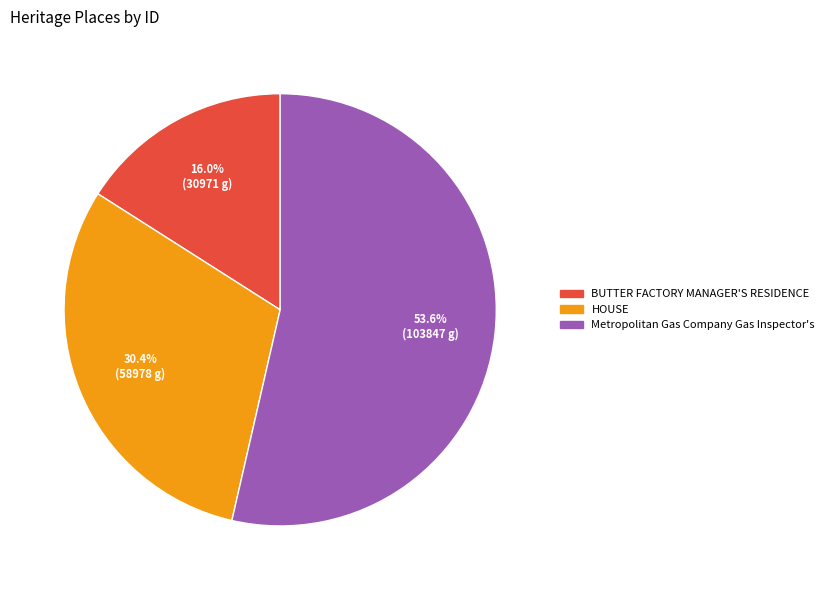

How many segments does this pie chart have?

3